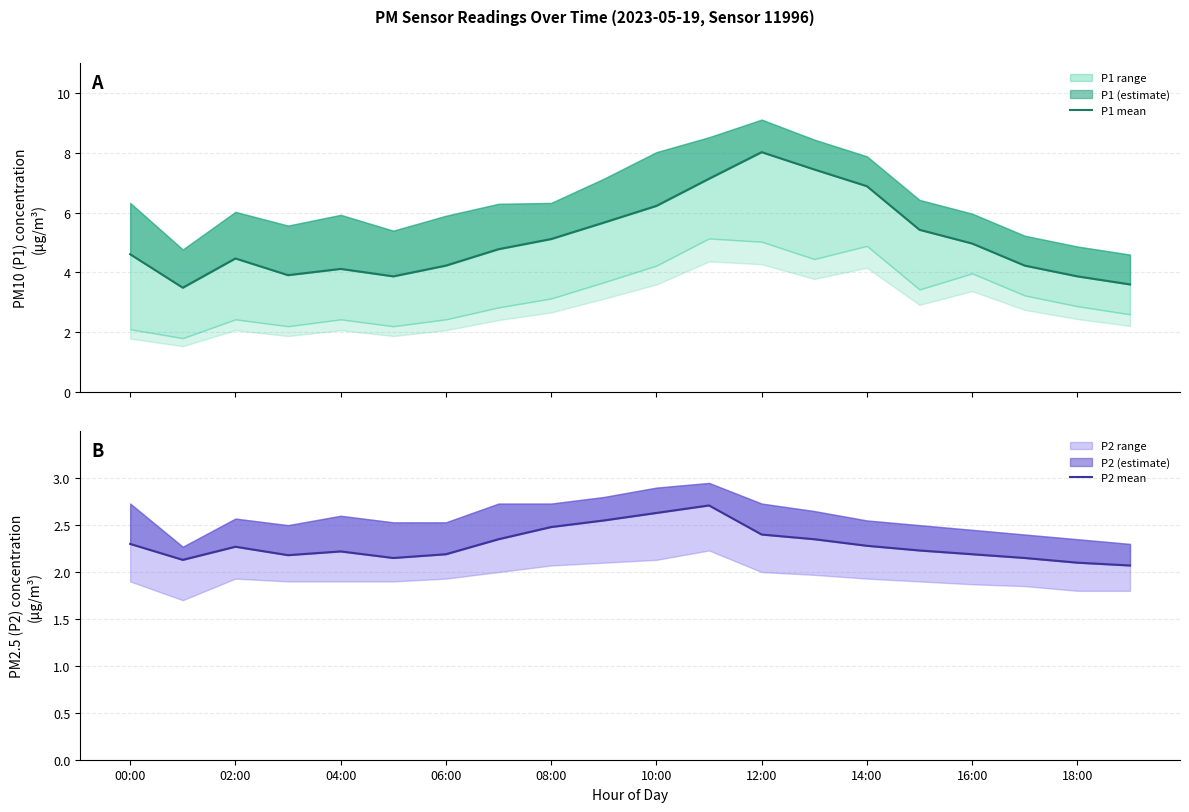

What is the average value of the P1 mean series?

5.1